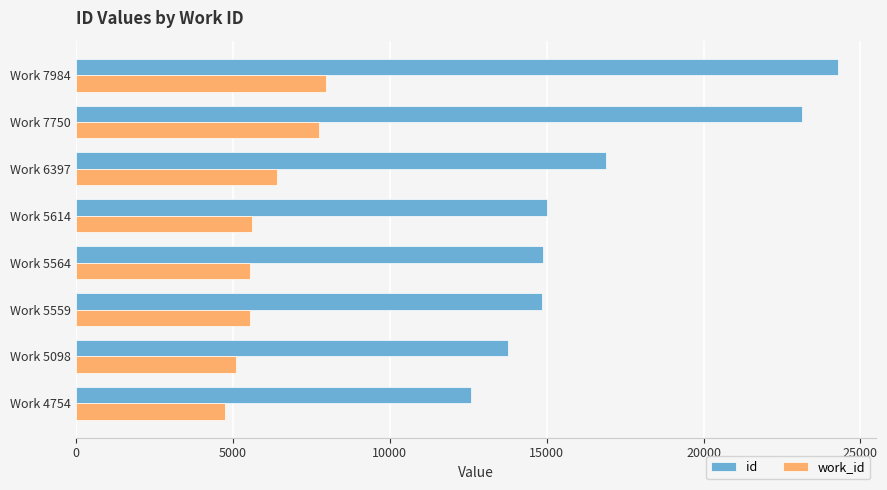

At Work 5098, list the series in order from largest to smallest.

id, work_id